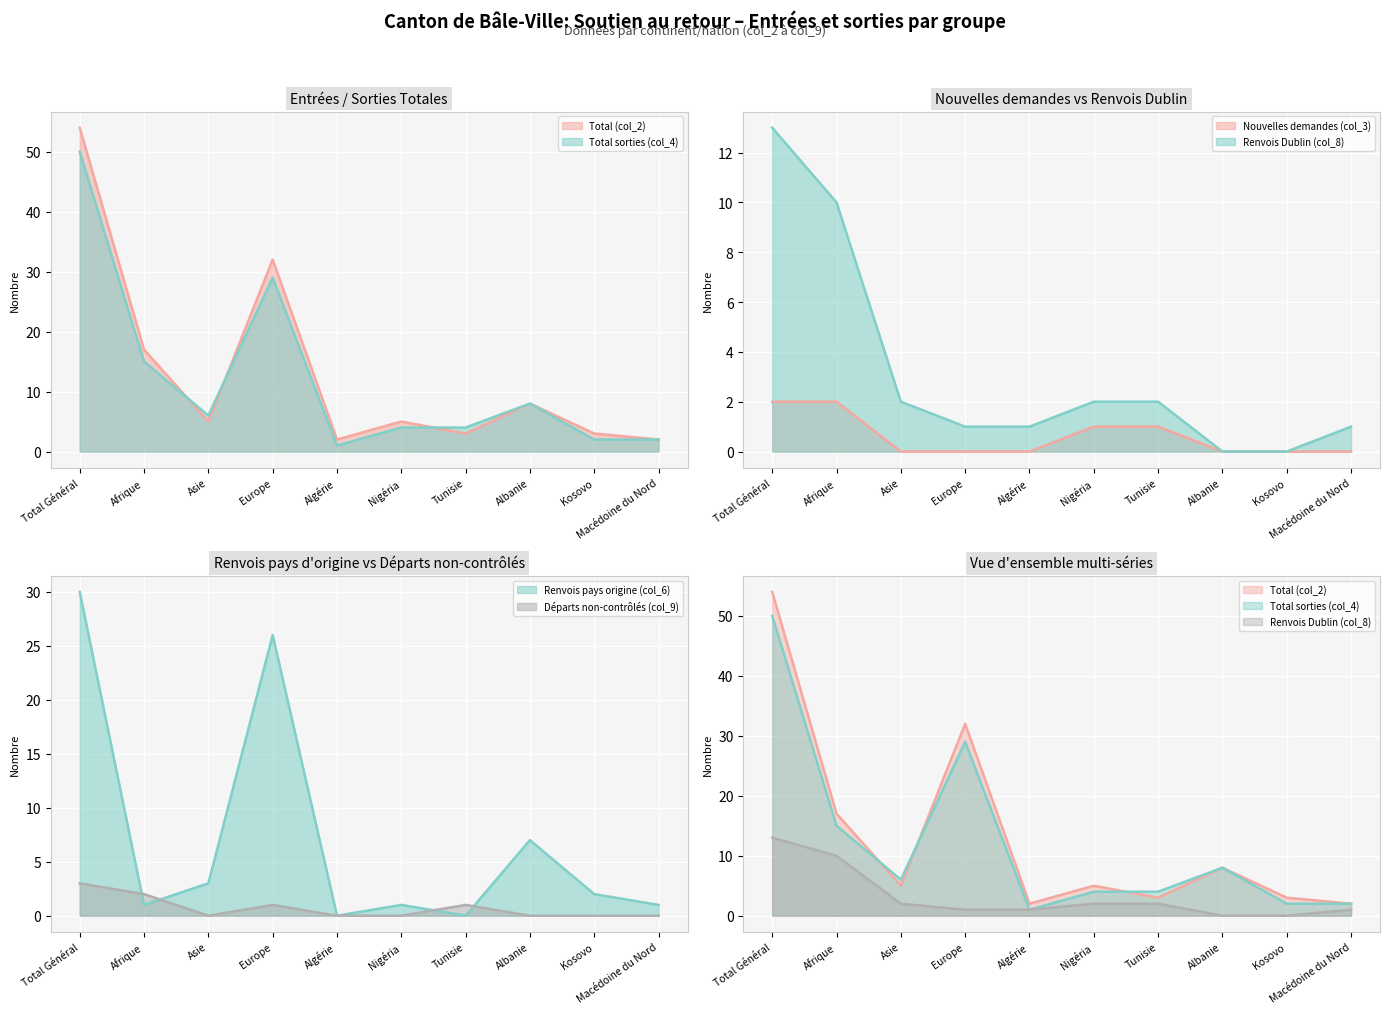

Between Algérie and Total Général, which is larger?

Total Général